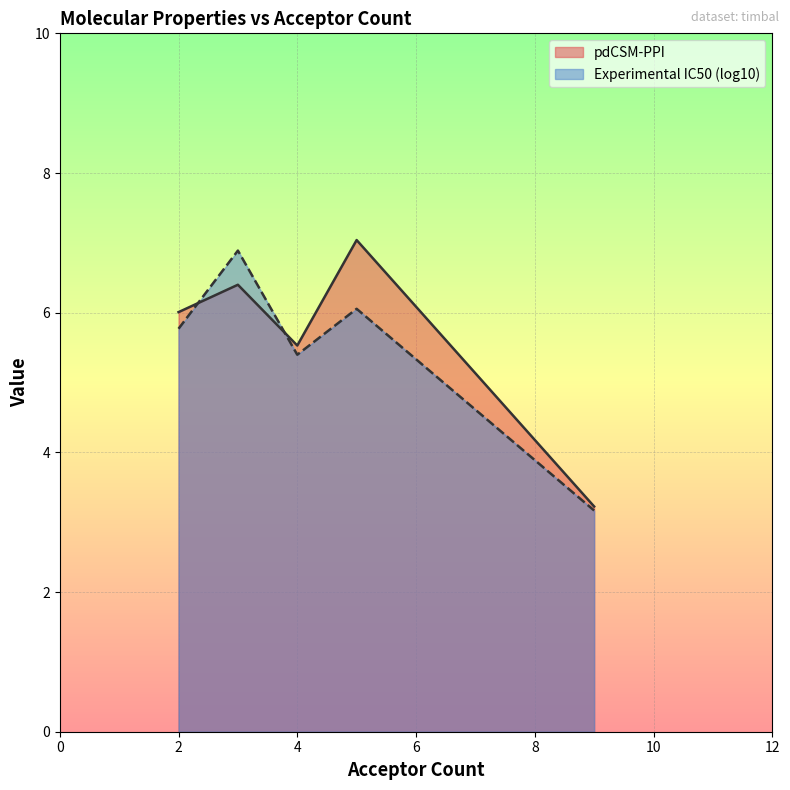

True or false: pdCSM-PPI has a value of 9.5 at 4.

False